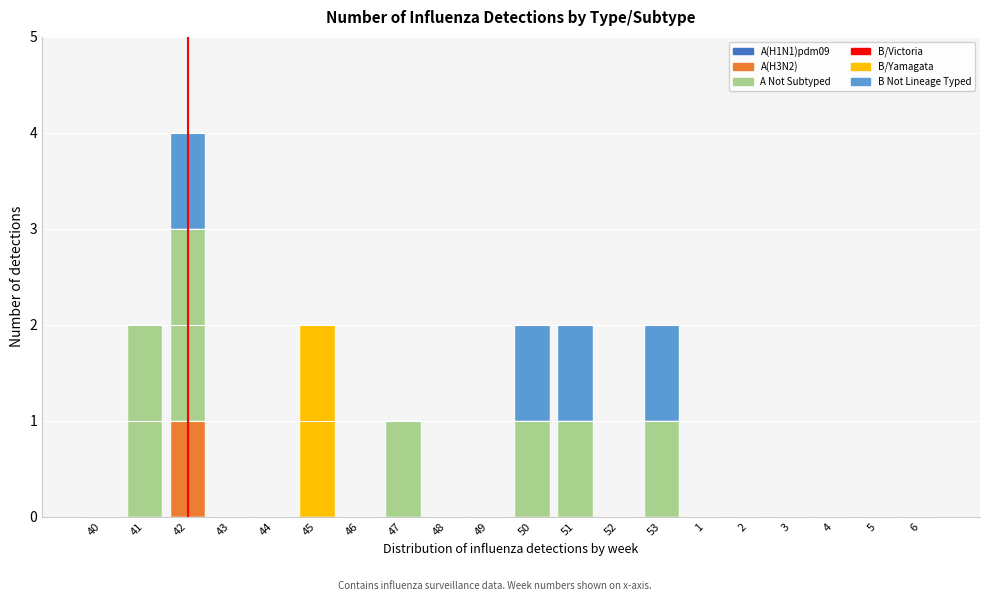

At which category is the sum across all series the highest?

42